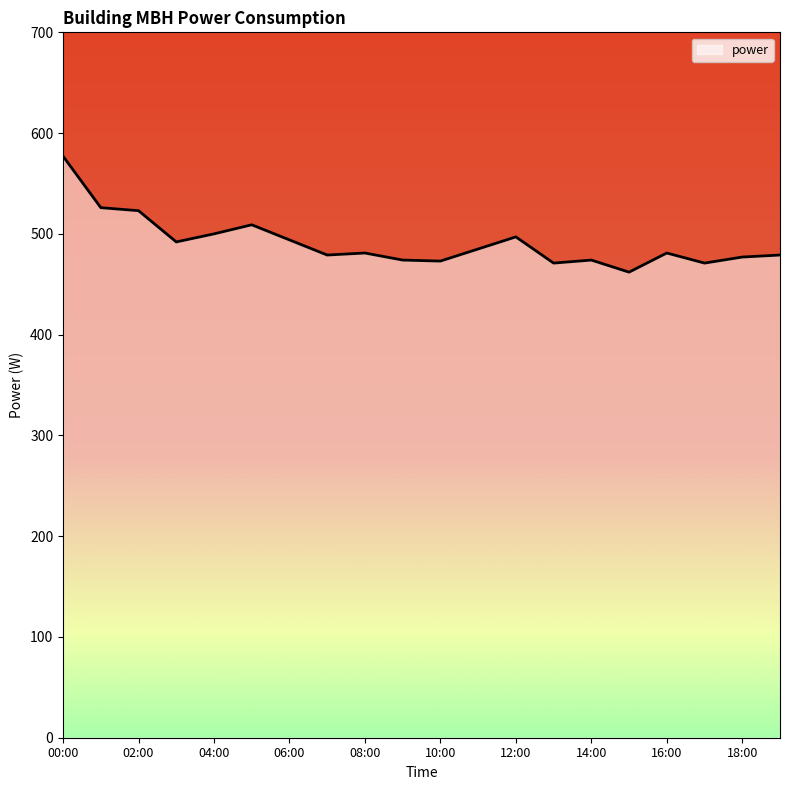

How many lines are shown in the chart?

1